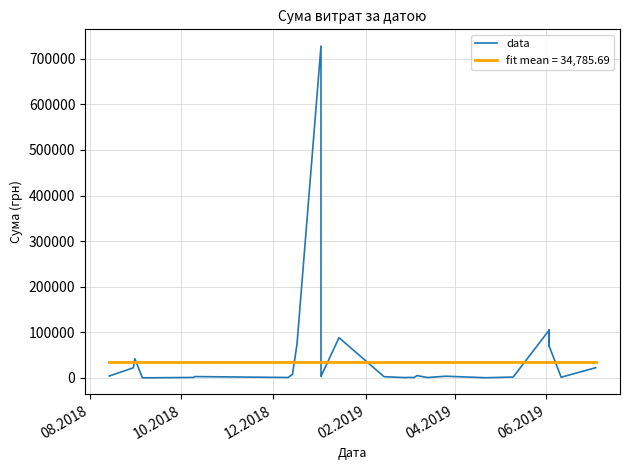

What is the value of the 35th point from the left?

104726.2